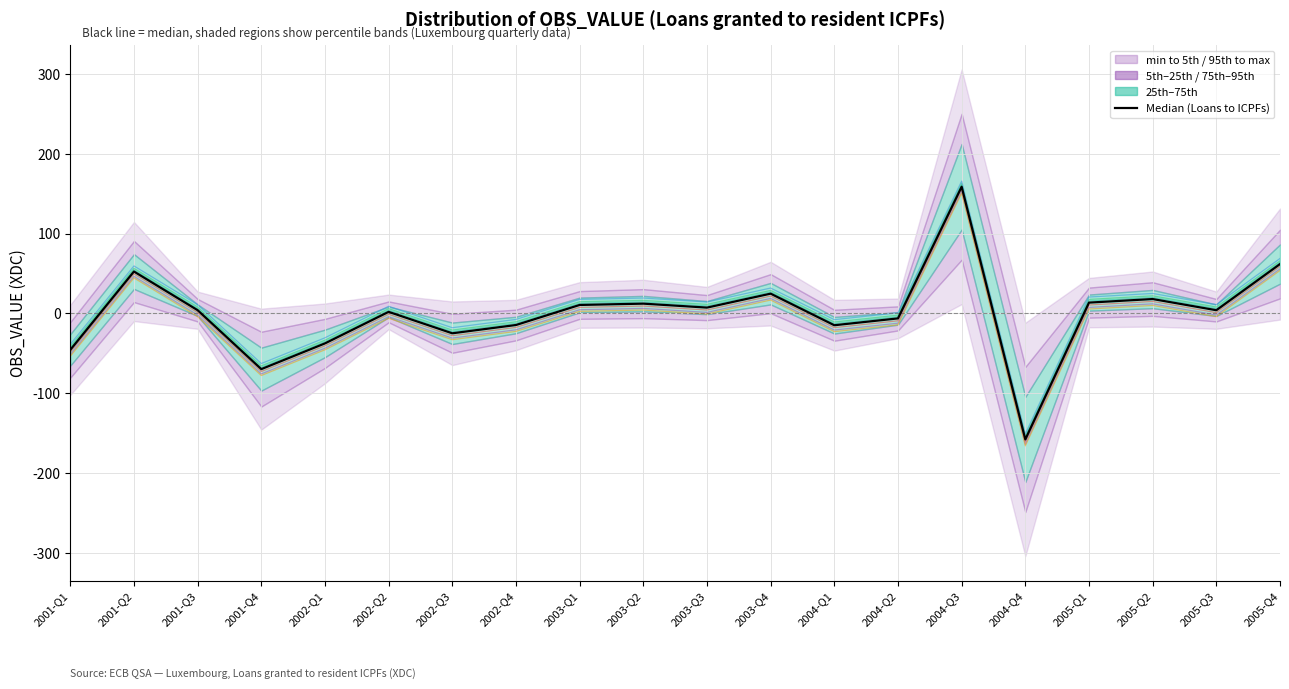

What is the difference between the maximum and minimum values?

316.3